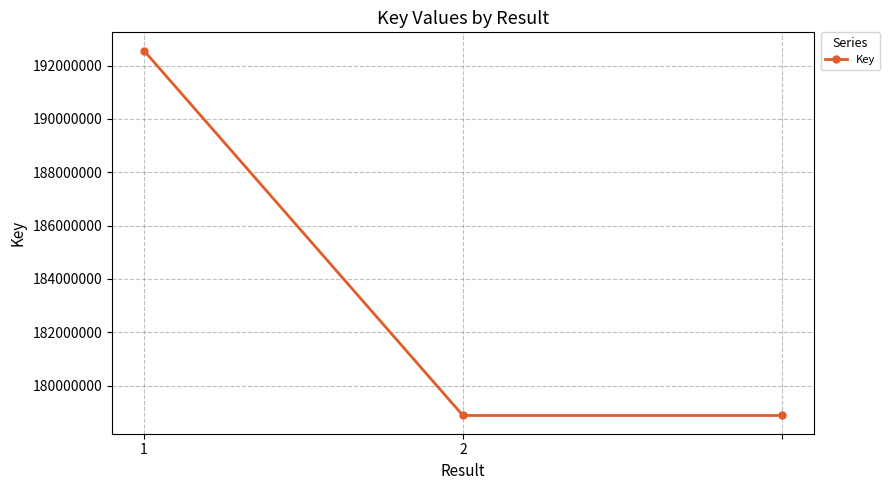

What is the smallest value displayed?

178879244